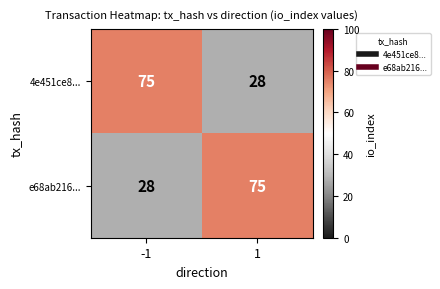

What is the spread (max minus min) of values at 1?

47